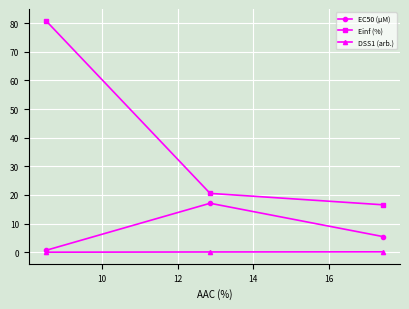

Which series has the largest total across all categories?

Einf (%)